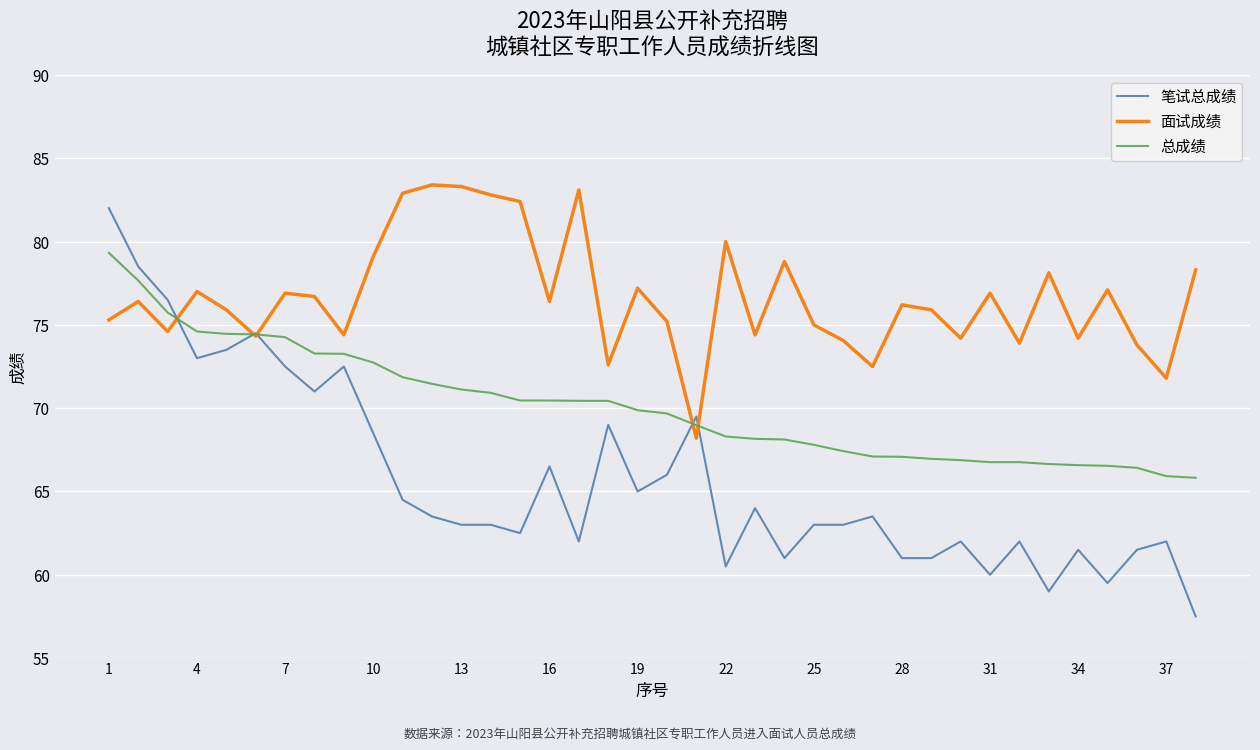

What is the greatest value displayed?

83.4